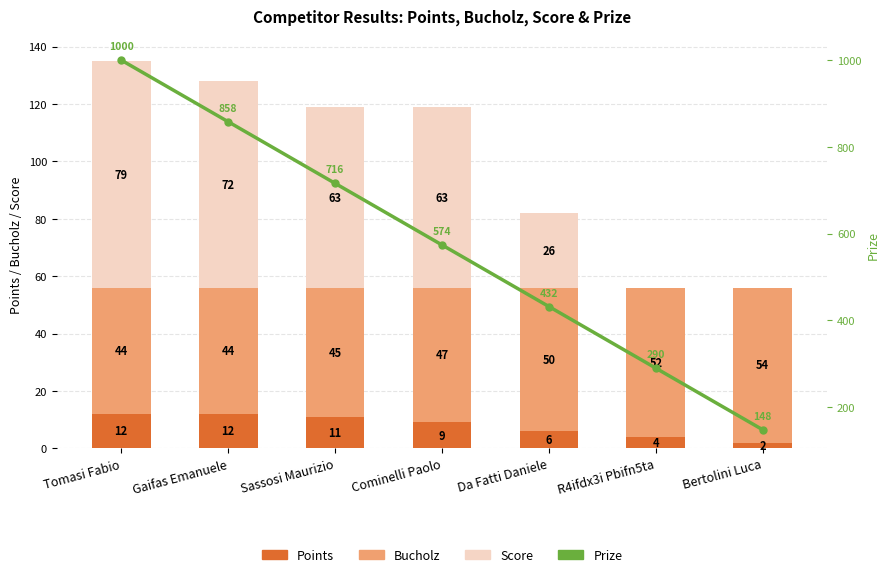

How many values in the Prize series exceed 574?

3